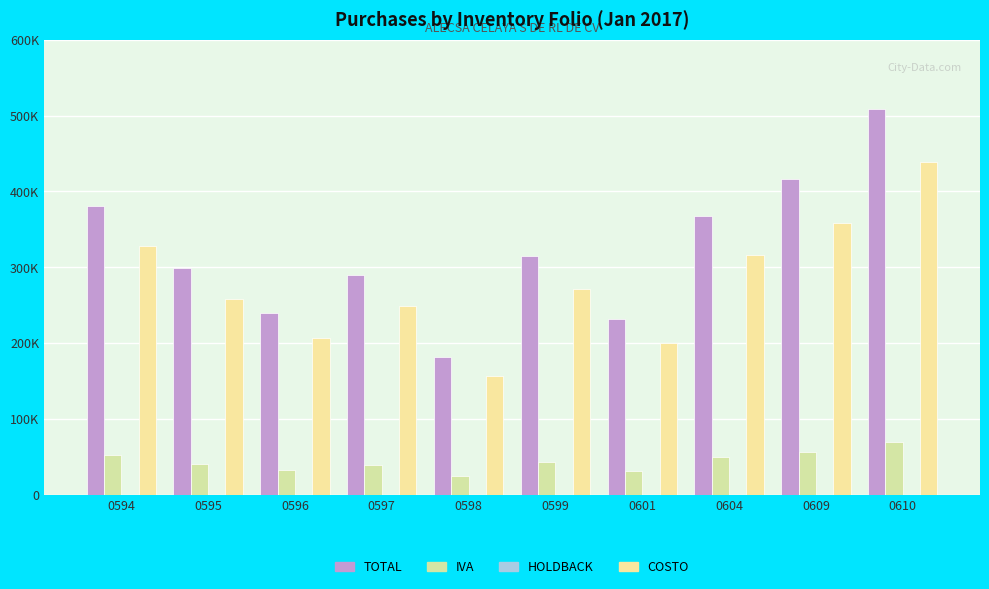

Are the bars horizontal?

No